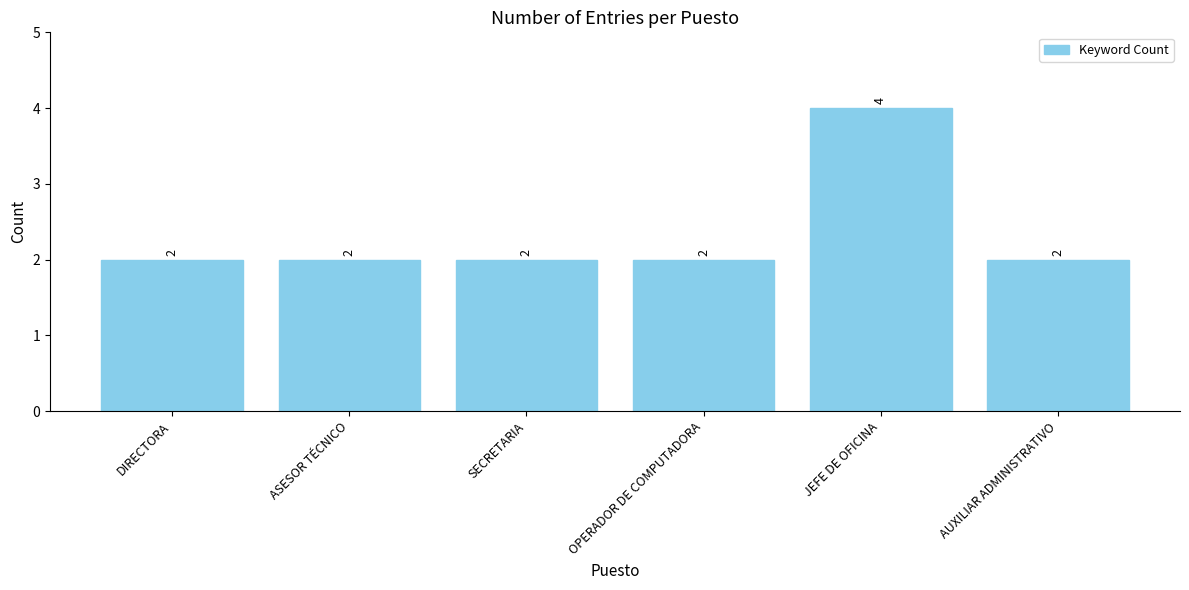

Which category has the highest value across all series?

JEFE DE OFICINA